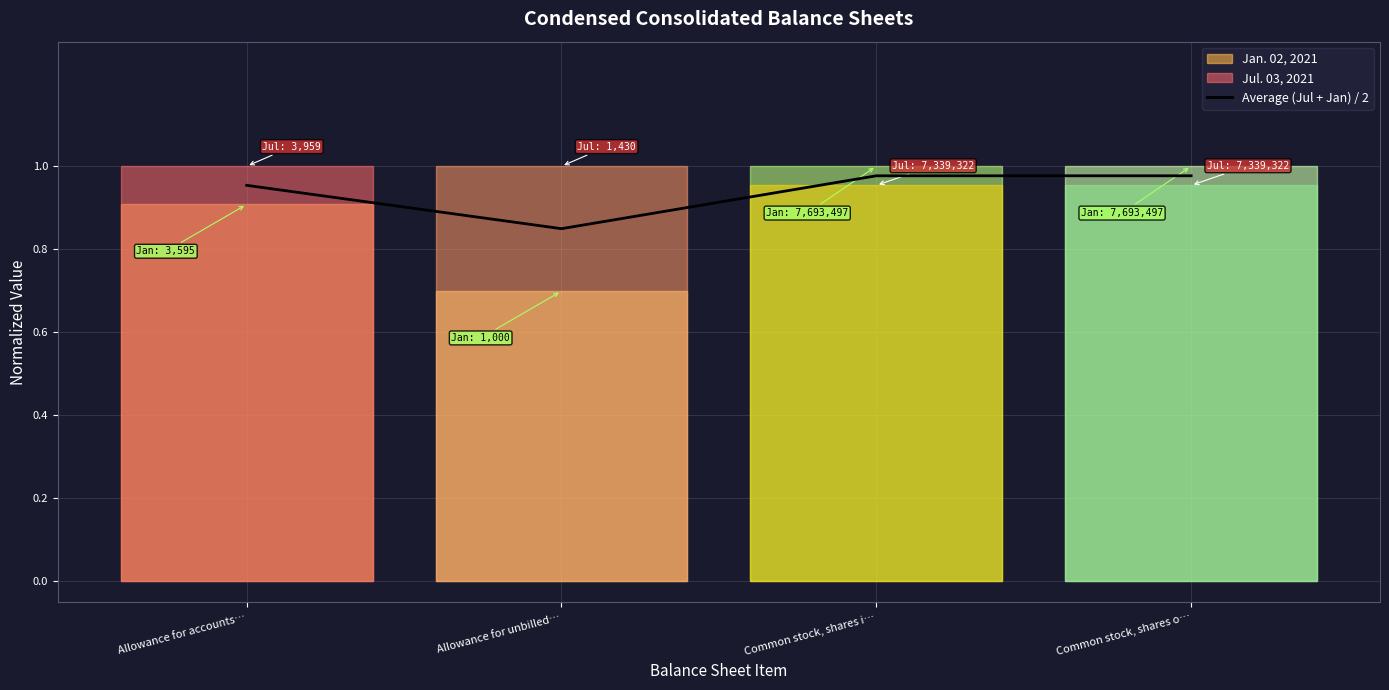

Count the number of data series in this chart.

1